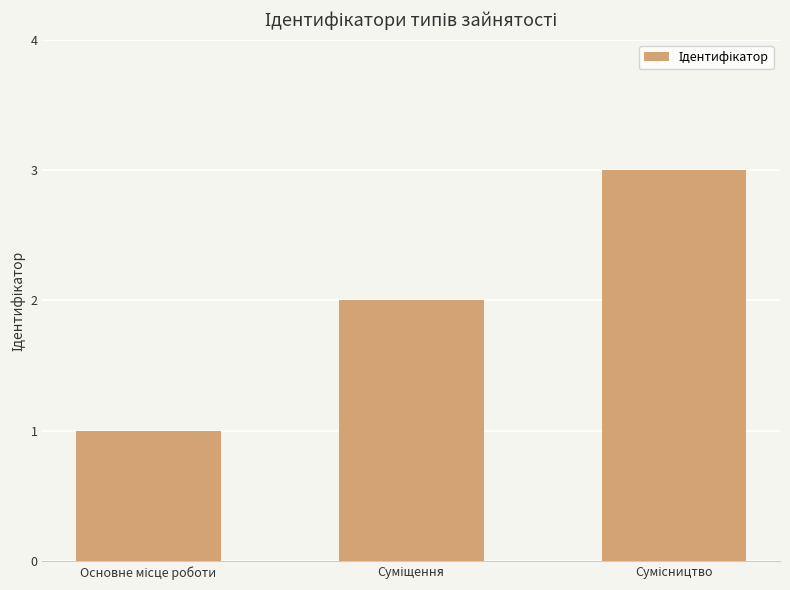

How many bars are there in total?

3